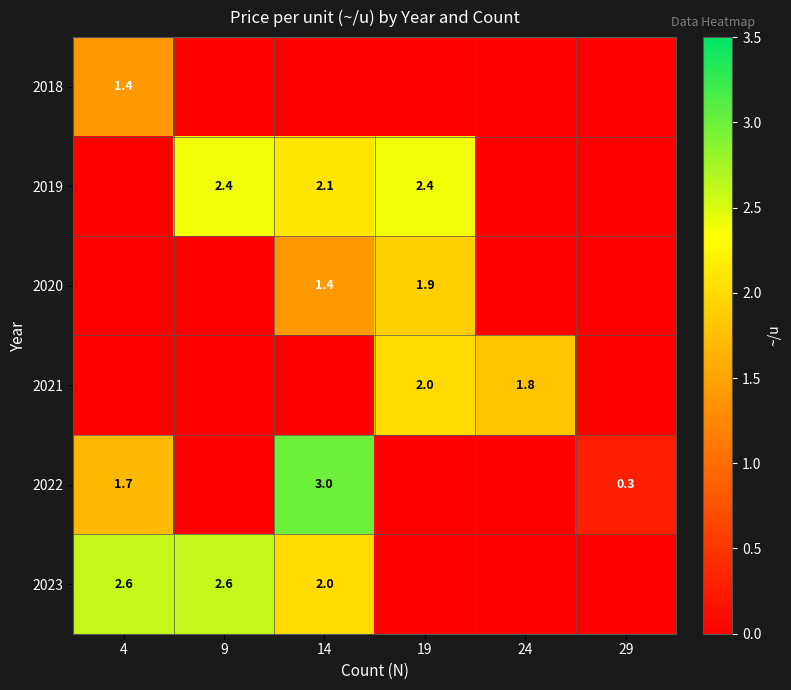

At which category is the sum across all series the highest?

14